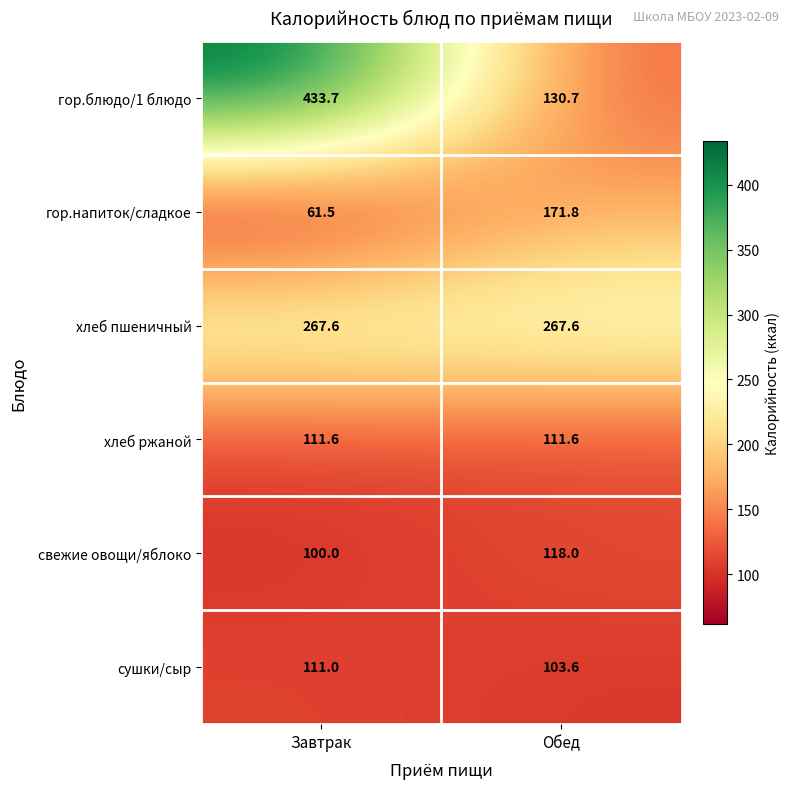

At which category does the chart reach its peak across all series?

Завтрак